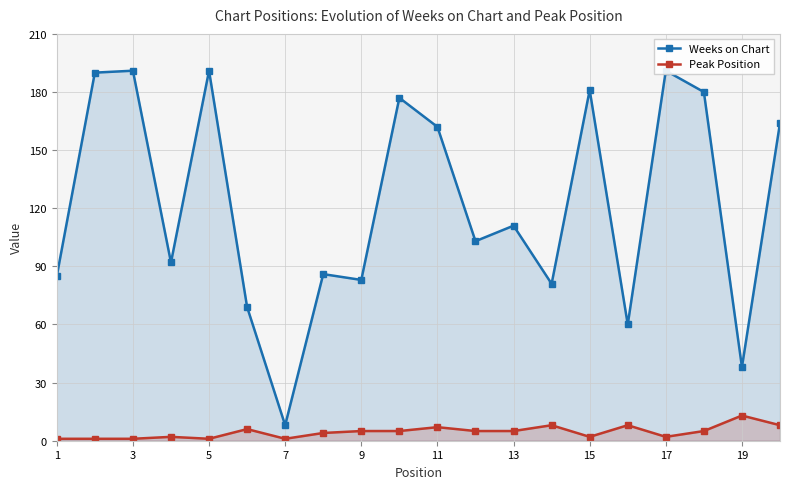

True or false: Peak Position has a value of 13 at 19.

True